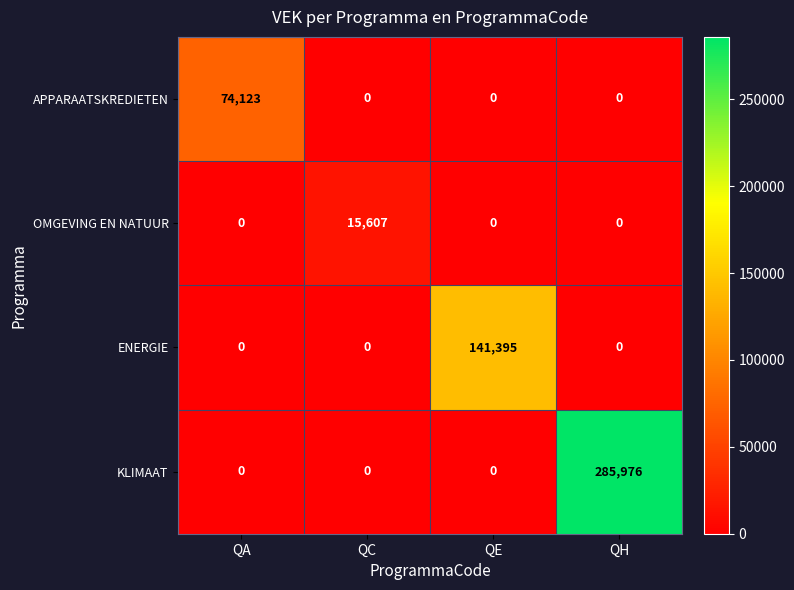

Which label corresponds to the largest value in the chart?

QH